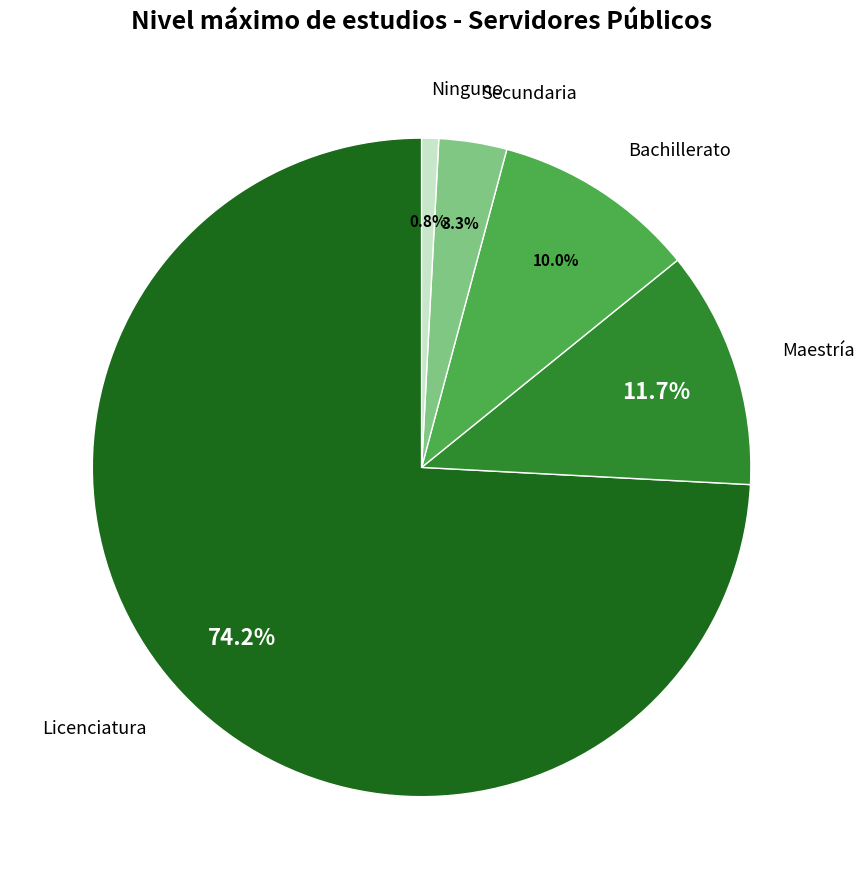

Rank the categories by value from lowest to highest.

Ninguno, Secundaria, Bachillerato, Maestría, Licenciatura